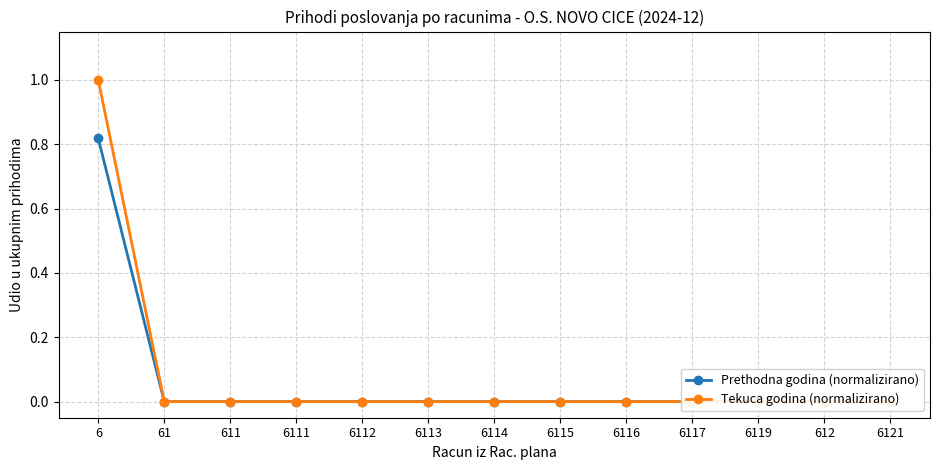

Which category has the highest value in the Tekuca godina (normalizirano) series?

6